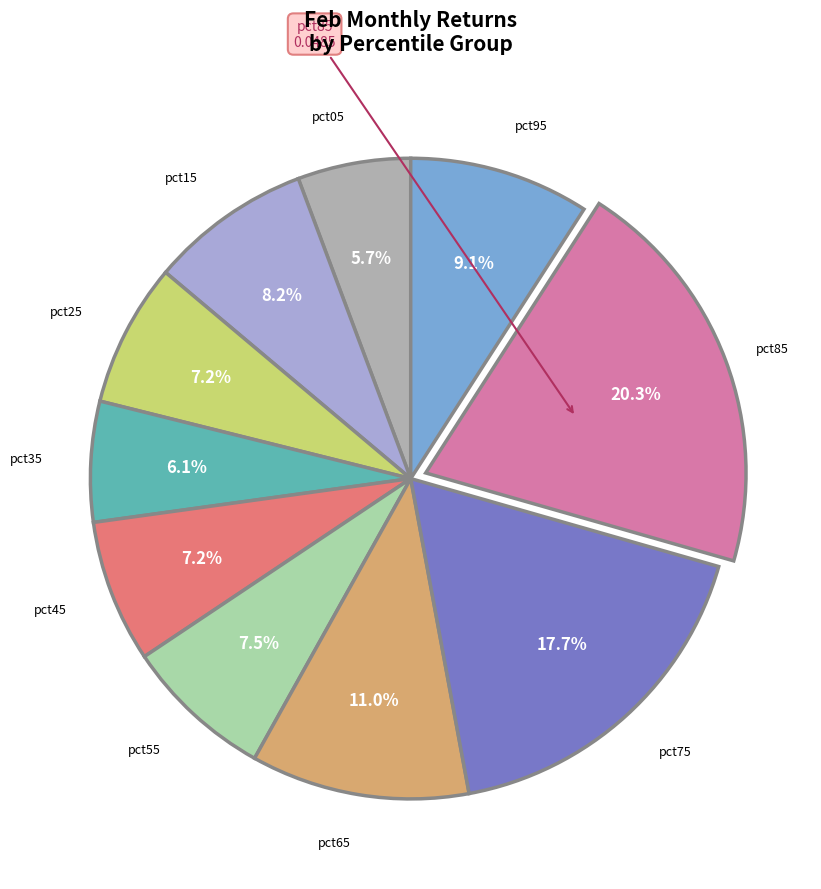

Is there any slice that represents more than half of the pie?

No